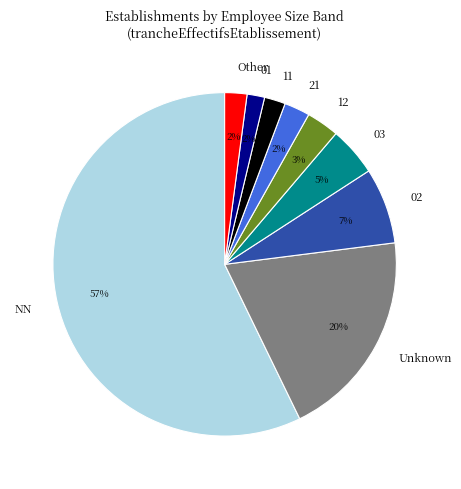

Approximately how many times larger is the value at 03 compared to NN?

0.1